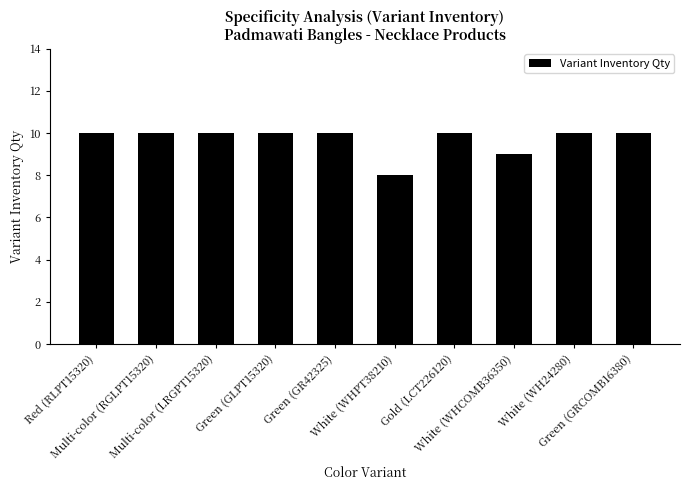

What is the difference between the values at Multi-color (LRGPT15320) and White (WHCOMB36350)?

1